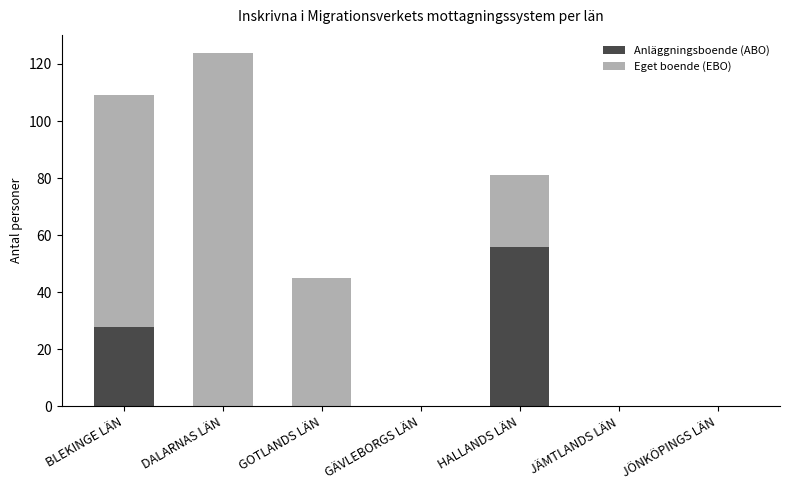

At which label does Anläggningsboende (ABO) reach its peak?

HALLANDS LÄN